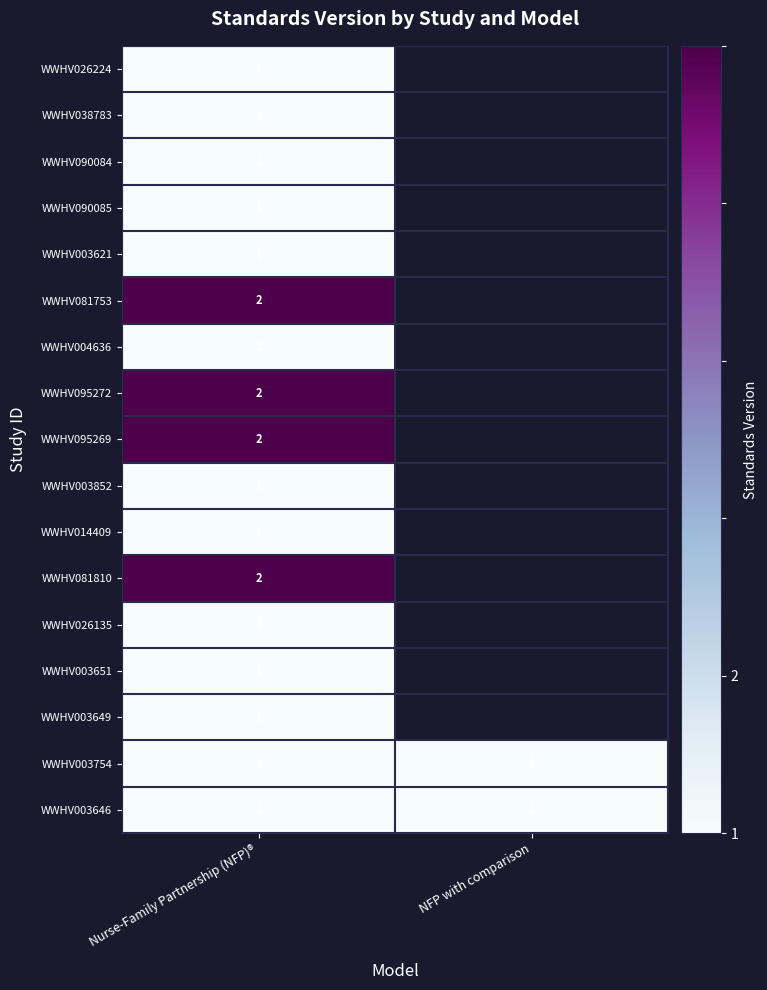

What is the total value across all series at Nurse-Family Partnership (NFP)®?

21